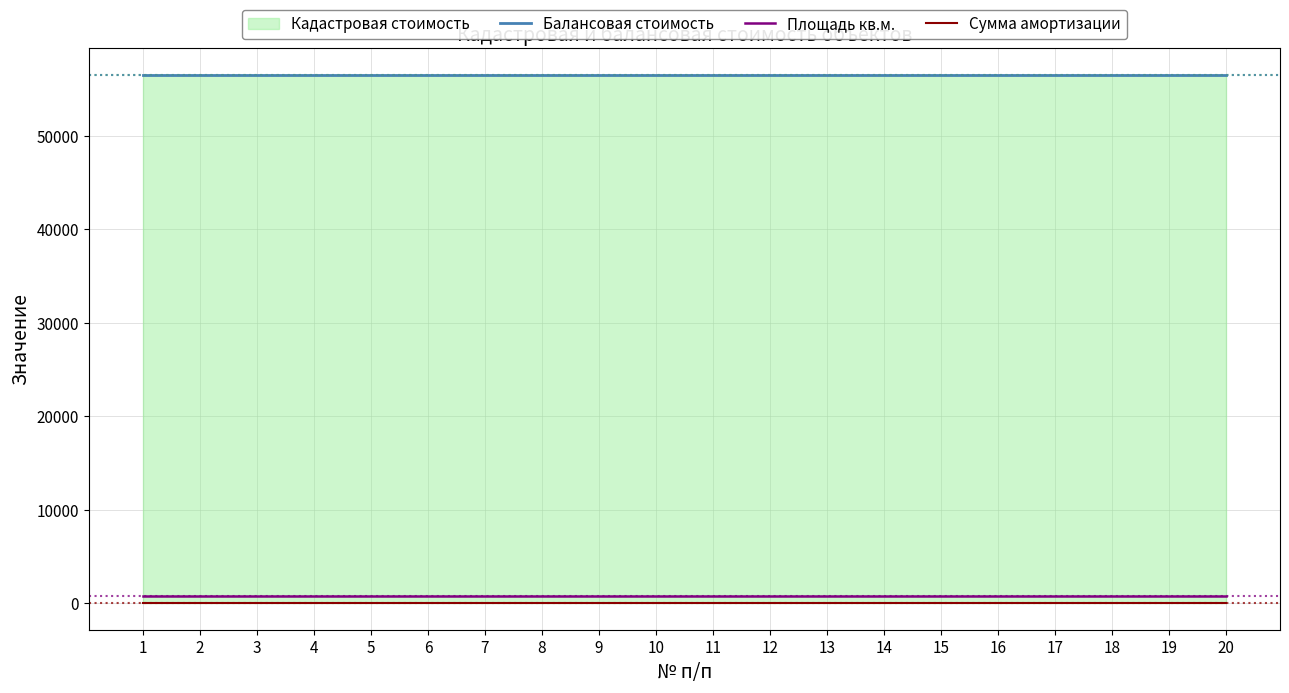

Which label corresponds to the largest value in the chart?

1